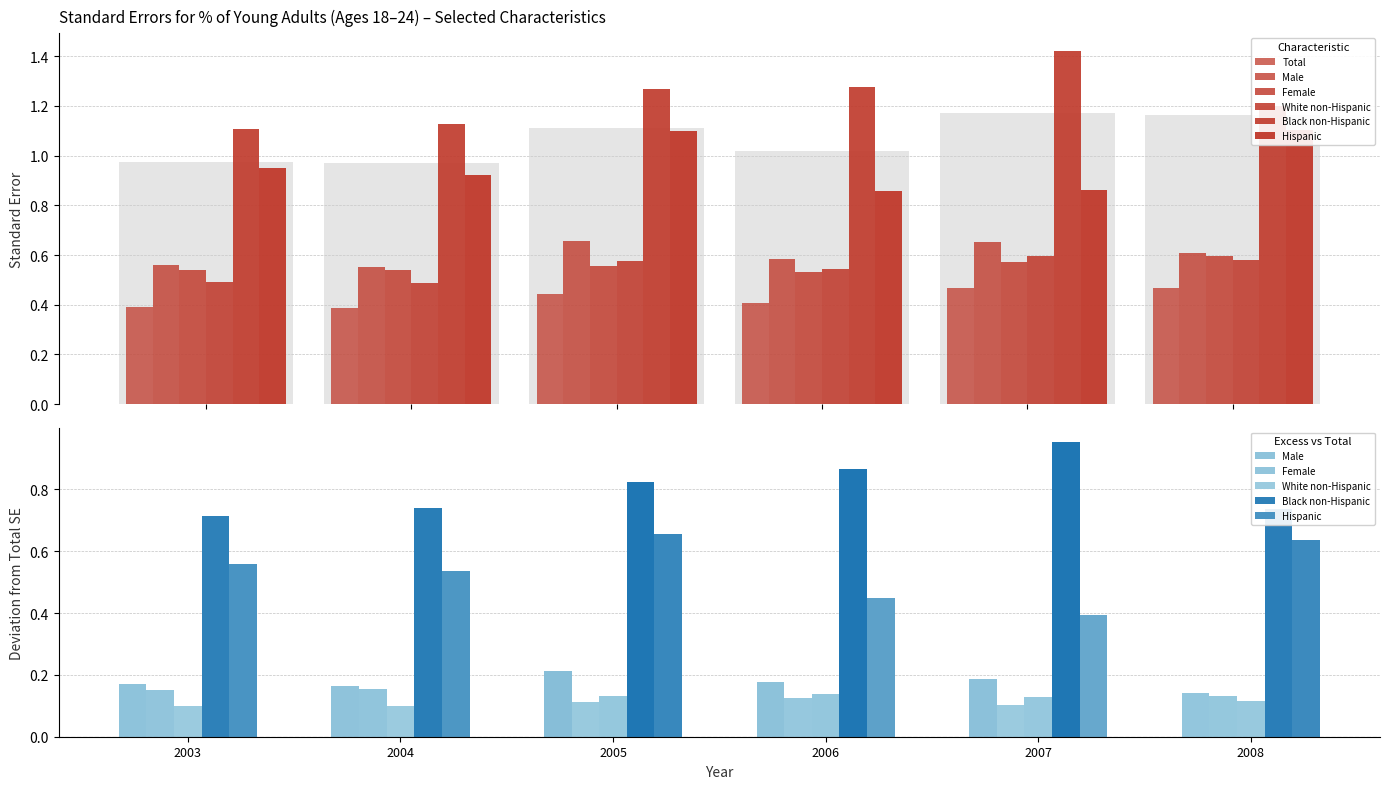

At which category is the sum across all series the highest?

2005